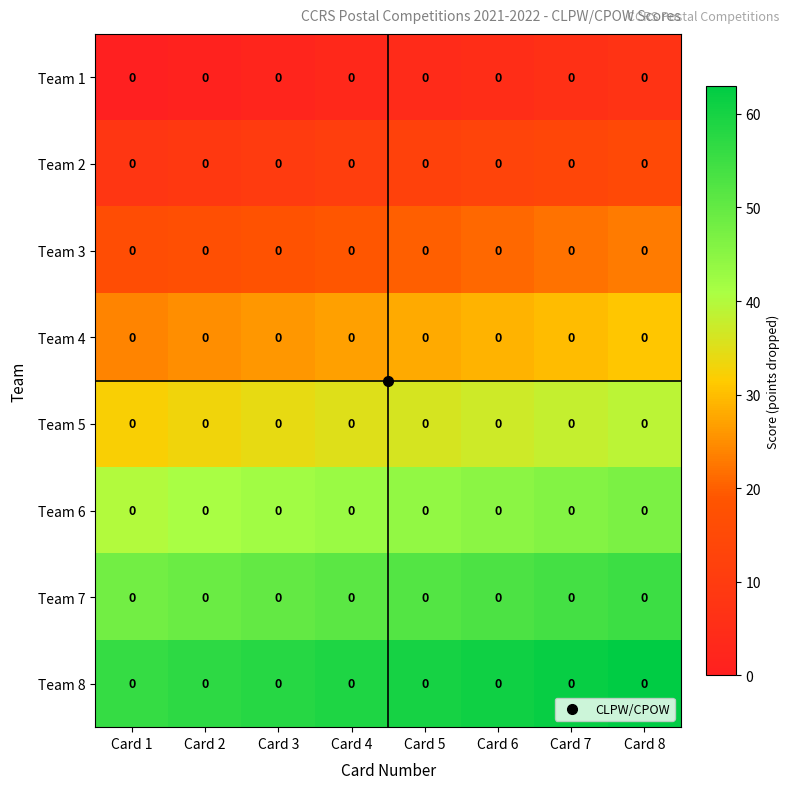

Rank the series at Card 6 from lowest to highest value.

Team 1, Team 2, Team 3, Team 4, Team 5, Team 6, Team 7, Team 8